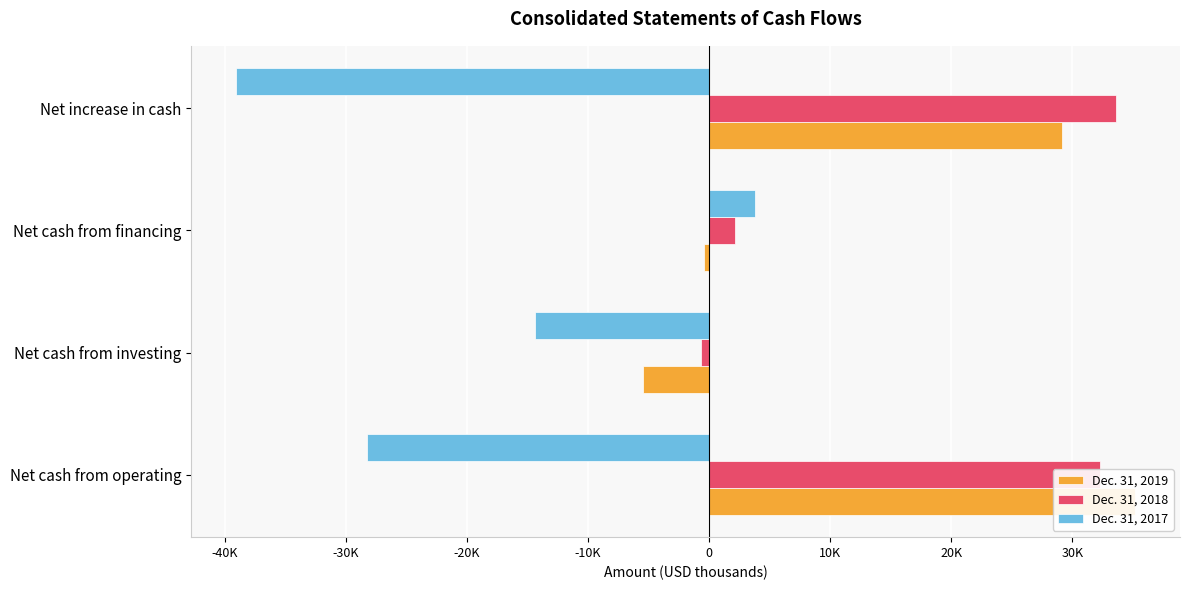

Is it true that Dec. 31, 2017 equals -7430 at Net cash from operating?

False